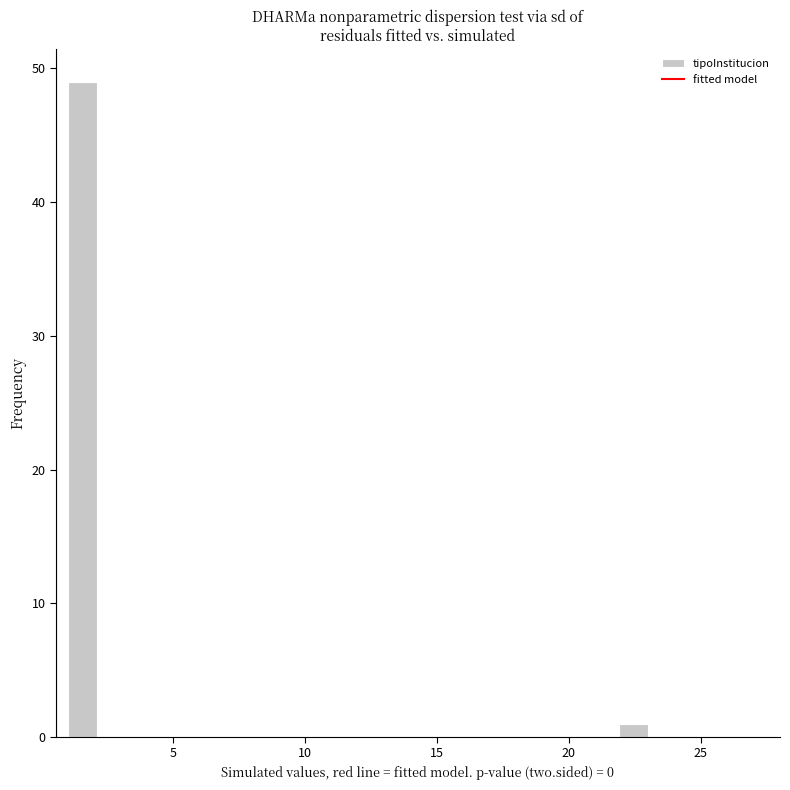

Around what value on the x-axis is the tallest bar? Give the approximate position of its centre, as read against the axis.

1.5